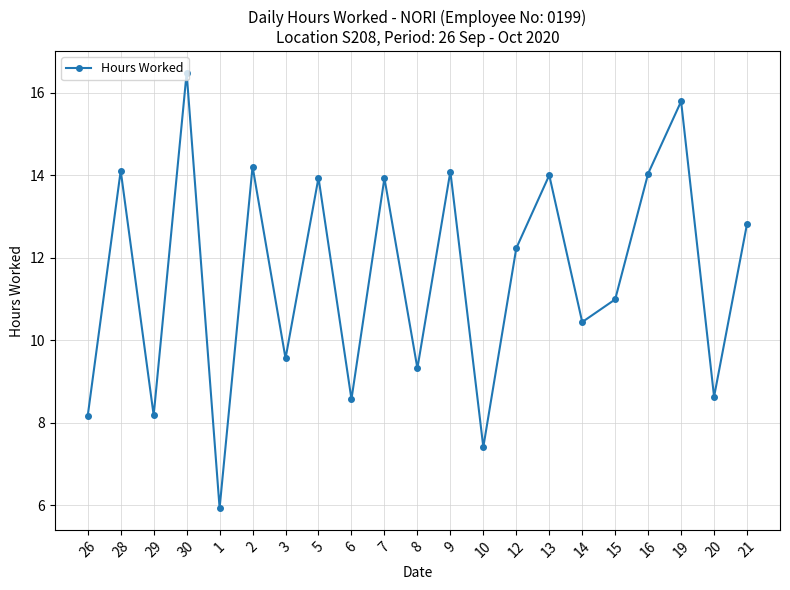

Reading left to right, extract all data points from this chart.

8.2	14.1	8.2	16.5	5.9	14.2	9.6	13.9	8.6	13.9	9.3	14.1	7.4	12.2	14.0	10.4	11.0	14.0	15.8	8.6	12.8